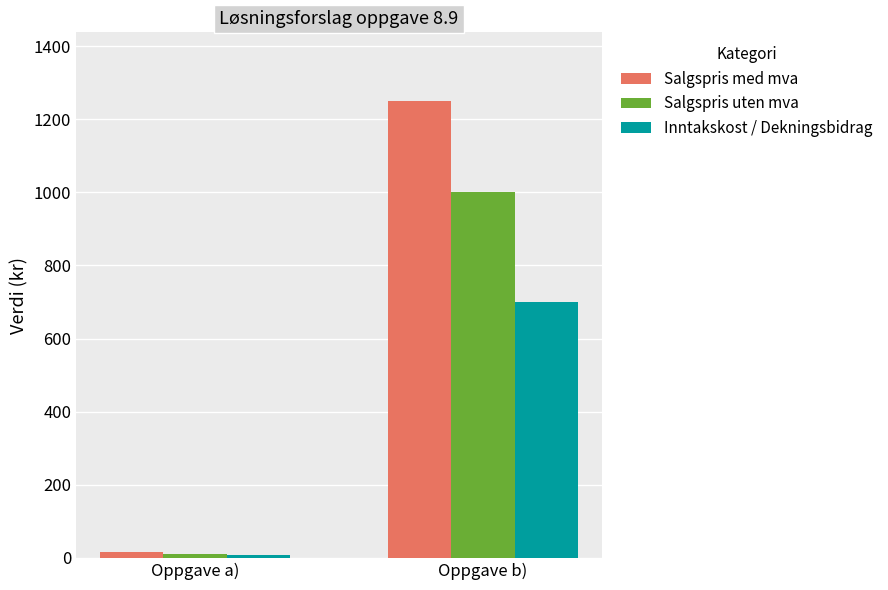

Is the value of Salgspris med mva at Oppgave b) greater than the value of Inntakskost / Dekningsbidrag at Oppgave a)?

Yes